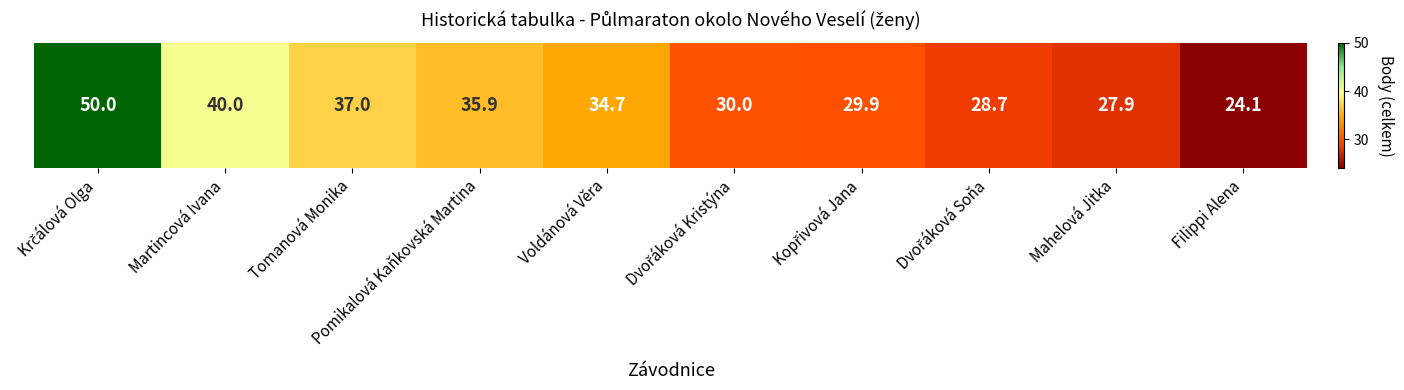

At which category does the chart reach its minimum across all series?

Filippi Alena